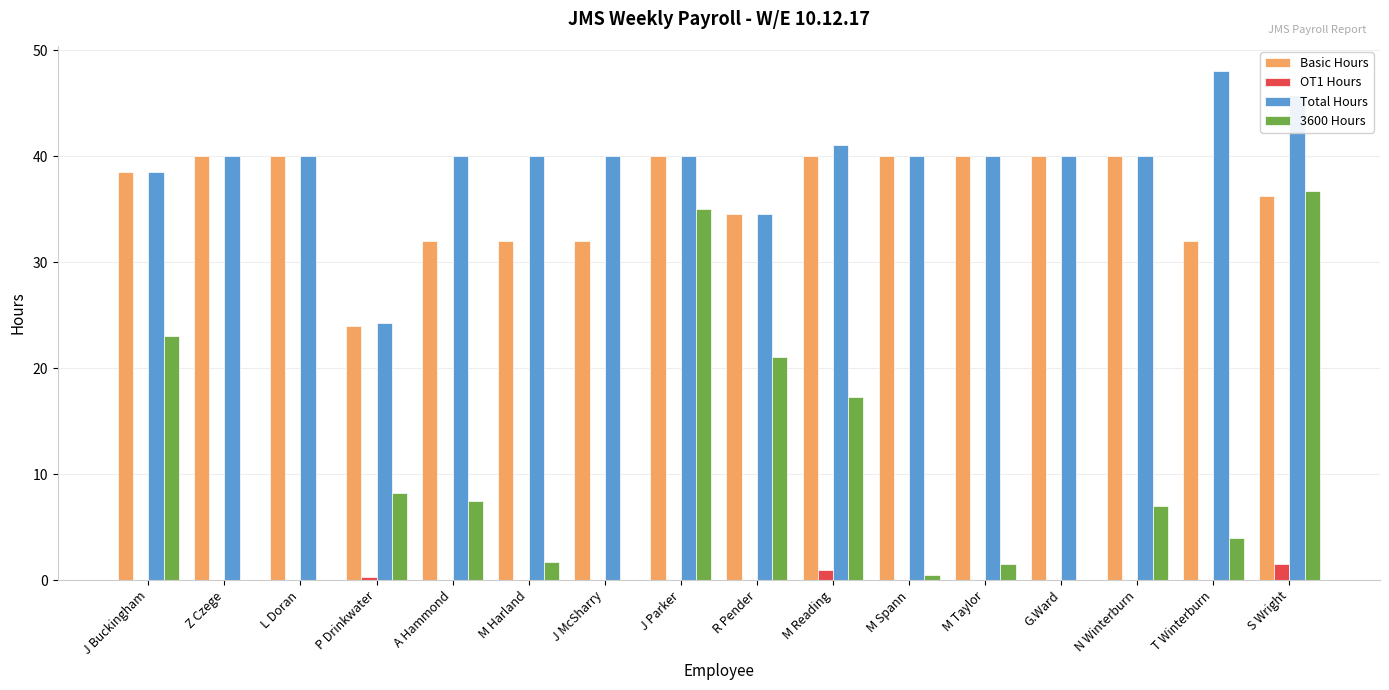

What is the sum of the Basic Hours values at J McSharry and T Winterburn?

64.0